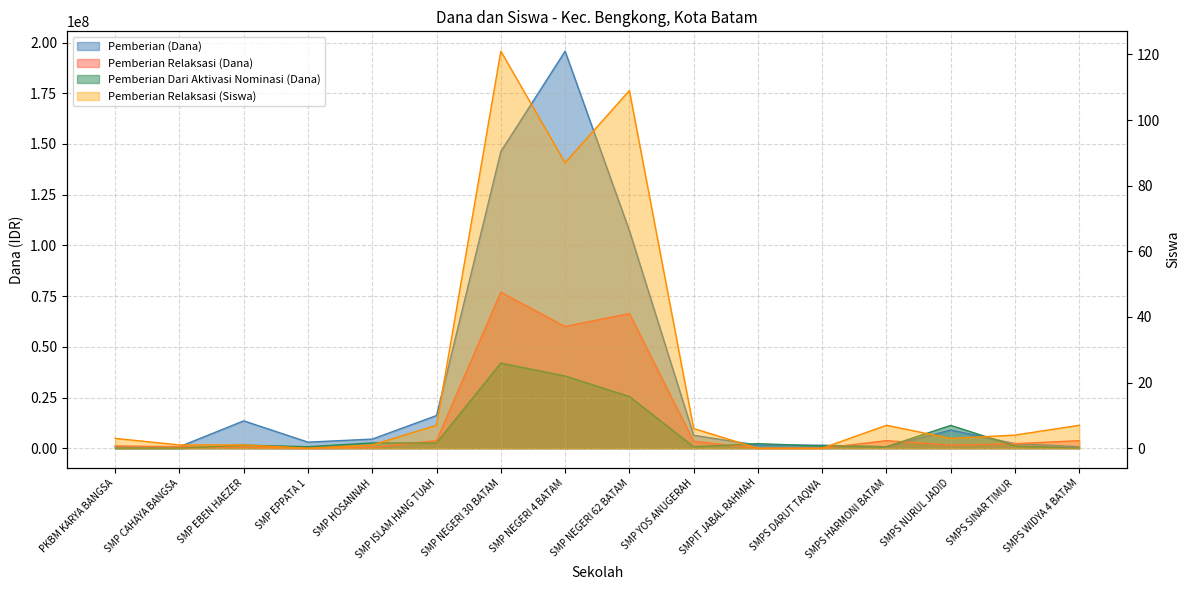

True or false: the data shows 87 at SMP NEGERI 4 BATAM.

True